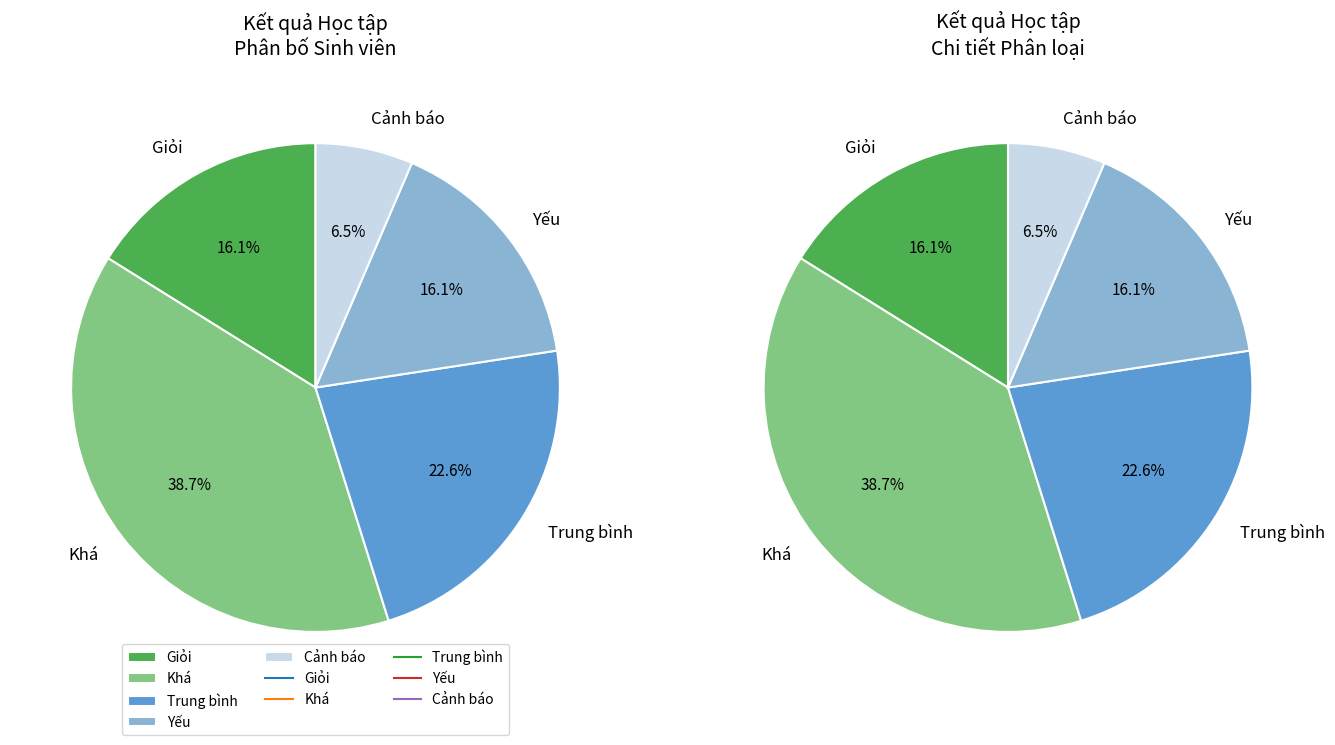

Does Khá represent more than half of the total?

No